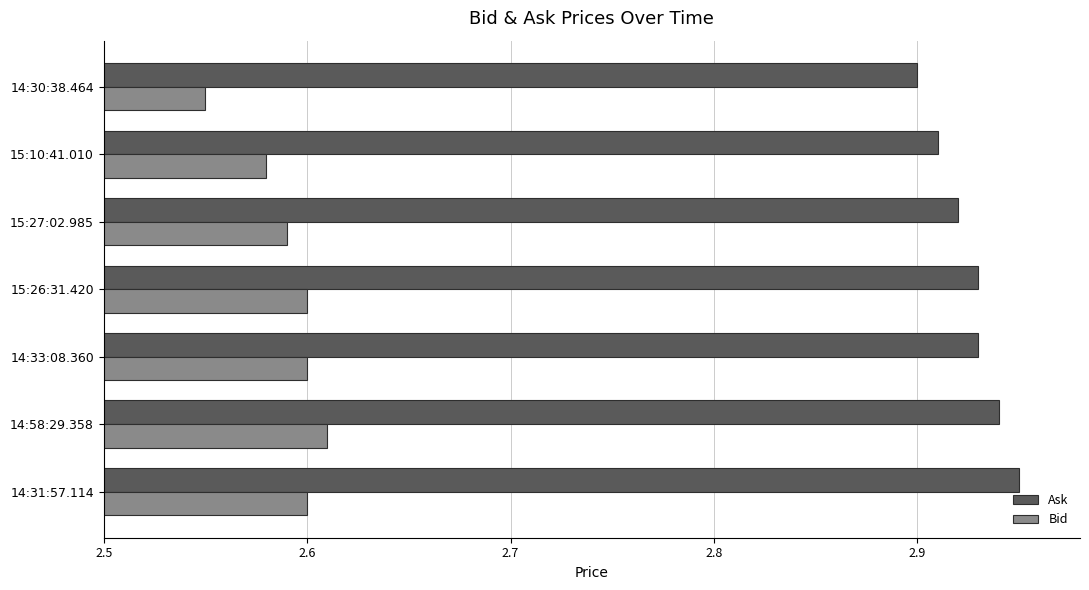

List the series in order of their peak value, lowest first.

Bid, Ask